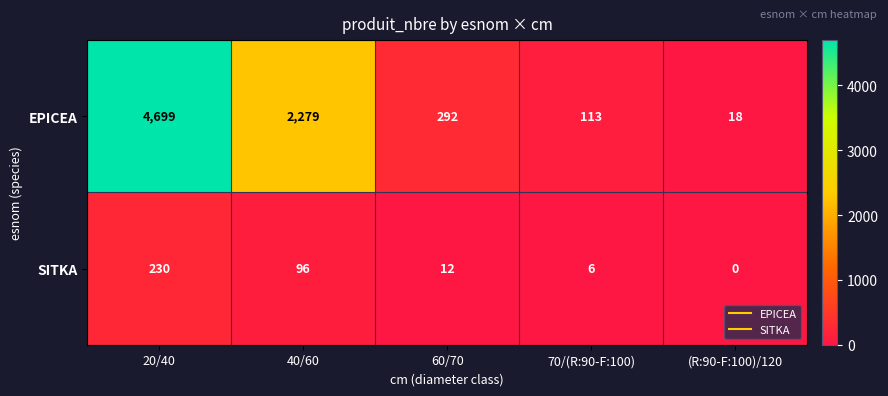

What is the sum of all SITKA values?

344